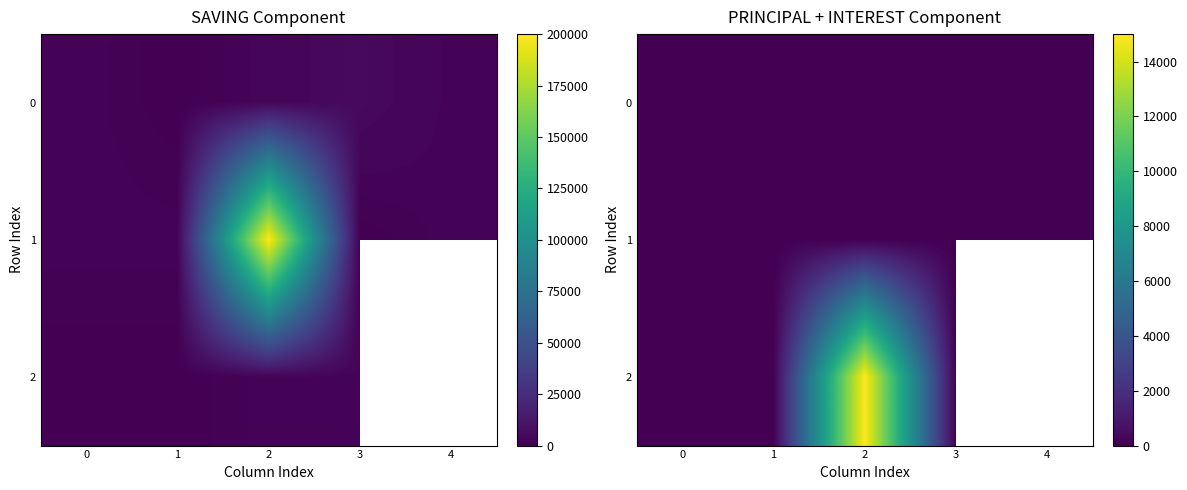

Which label corresponds to the largest value in the chart?

2